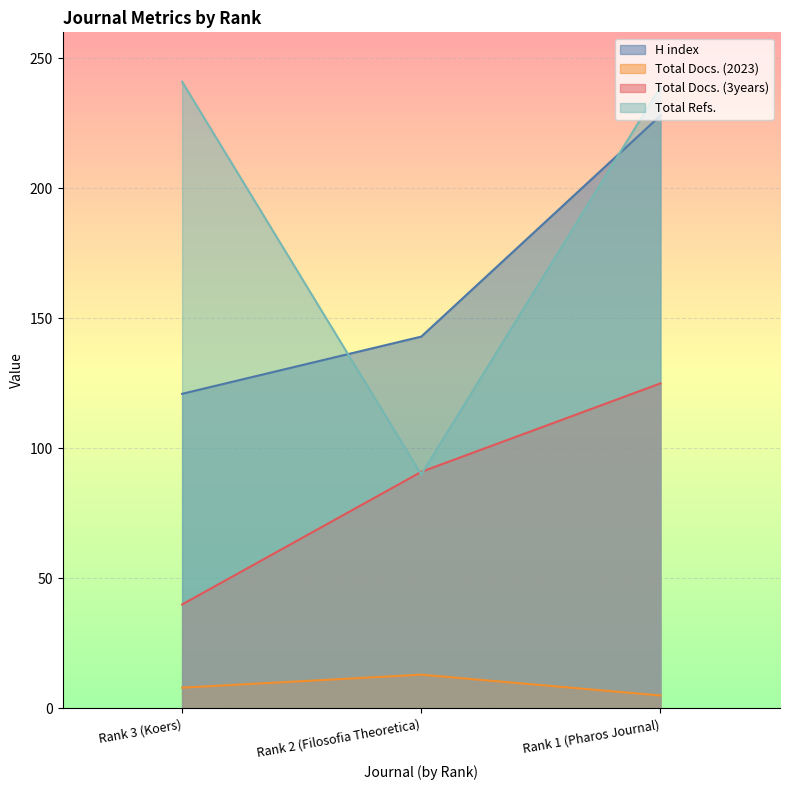

What is the sum of all H index values?

492